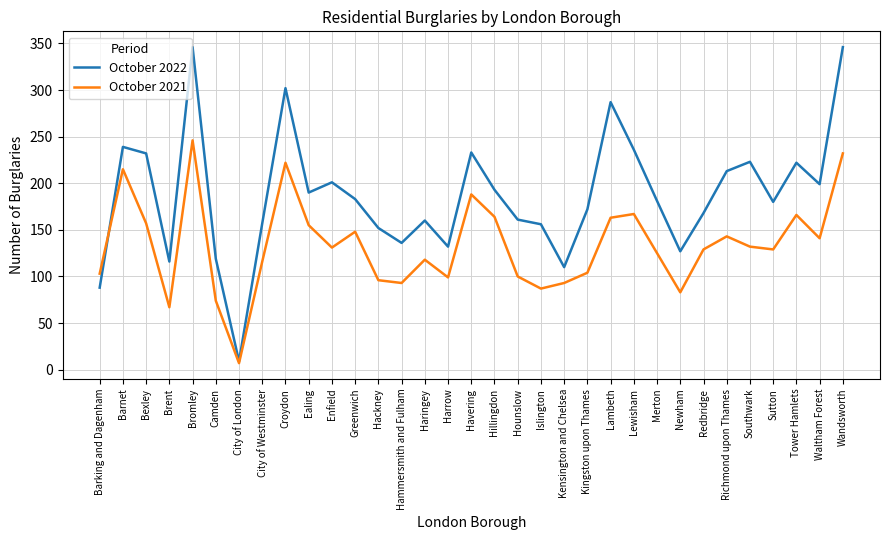

What is the minimum value for October 2022?

9